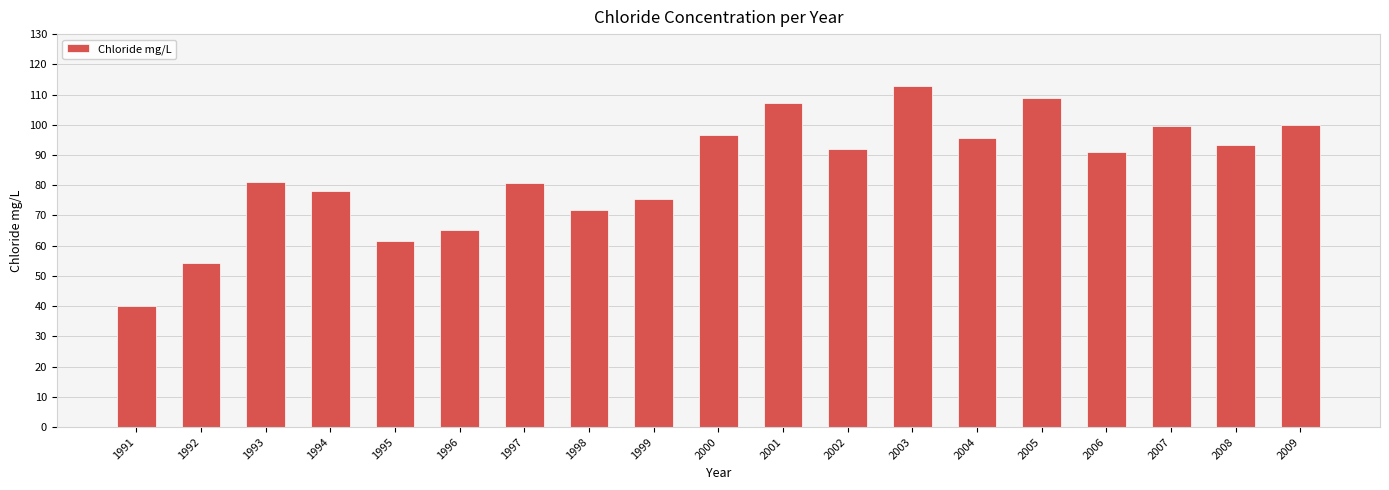

What is the sum of all values?

1605.3